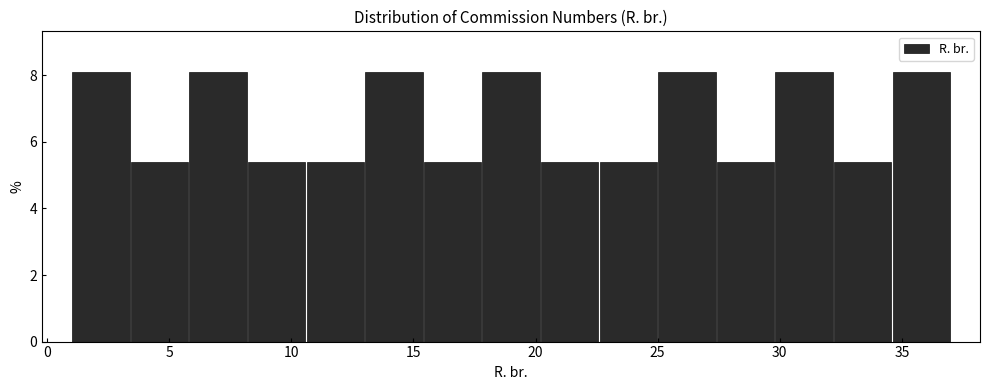

Reading left to right, list every bar in this chart as the range it spans on the x-axis followed by its height. Neither the bar edges nor the heights are printed on the chart, so give them approximately, as read against the axes.

1.0 to 3.4: 8.2
3.4 to 5.8: 5.4
5.8 to 8.2: 8.2
8.2 to 10.6: 5.4
10.6 to 13.0: 5.4
13.0 to 15.4: 8.2
15.4 to 17.8: 5.4
17.8 to 20.2: 8.2
20.2 to 22.6: 5.4
22.6 to 25.0: 5.4
25.0 to 27.4: 8.2
27.4 to 29.8: 5.4
29.8 to 32.2: 8.2
32.2 to 34.6: 5.4
34.6 to 37.0: 8.2